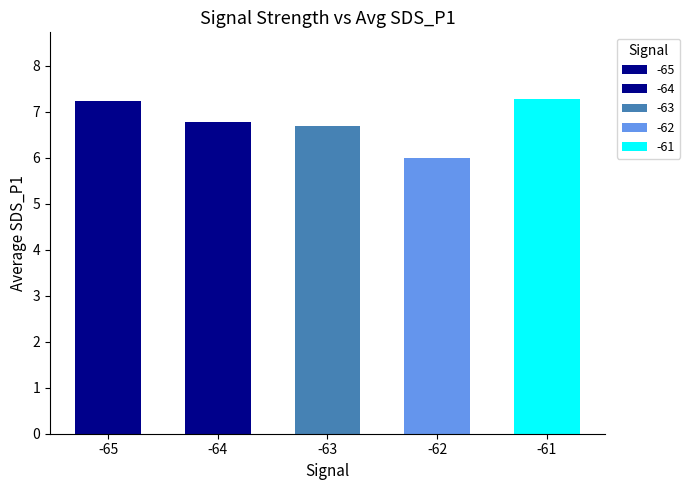

The chart shows a value of 7.3 at -61. True or false?

True